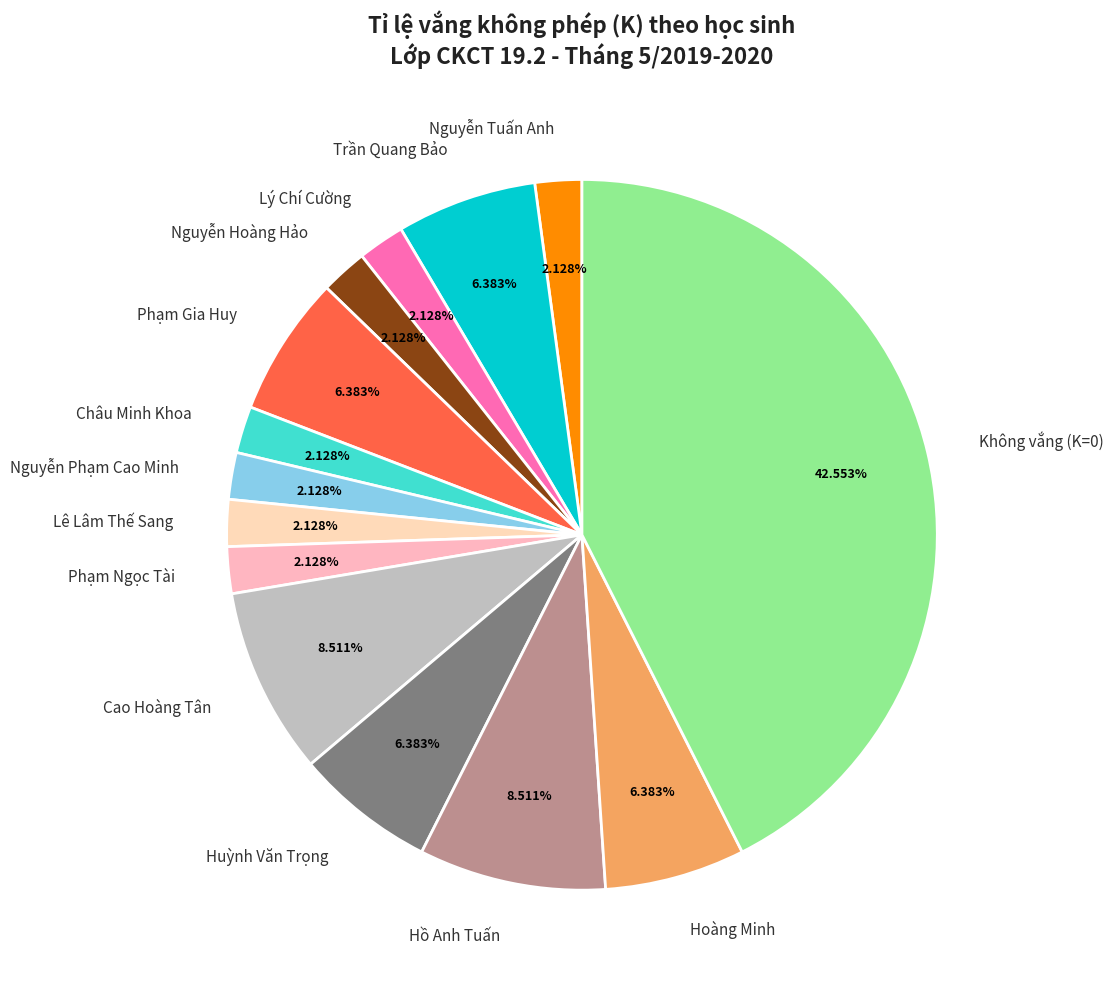

Is Nguyễn Phạm Cao Minh the majority of the pie?

No